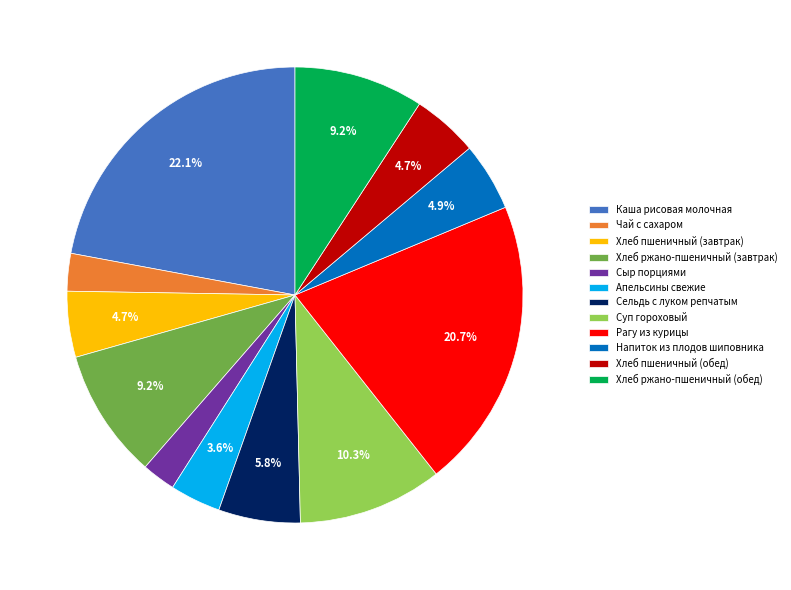

Which category has the biggest portion of the pie?

Каша рисовая молочная